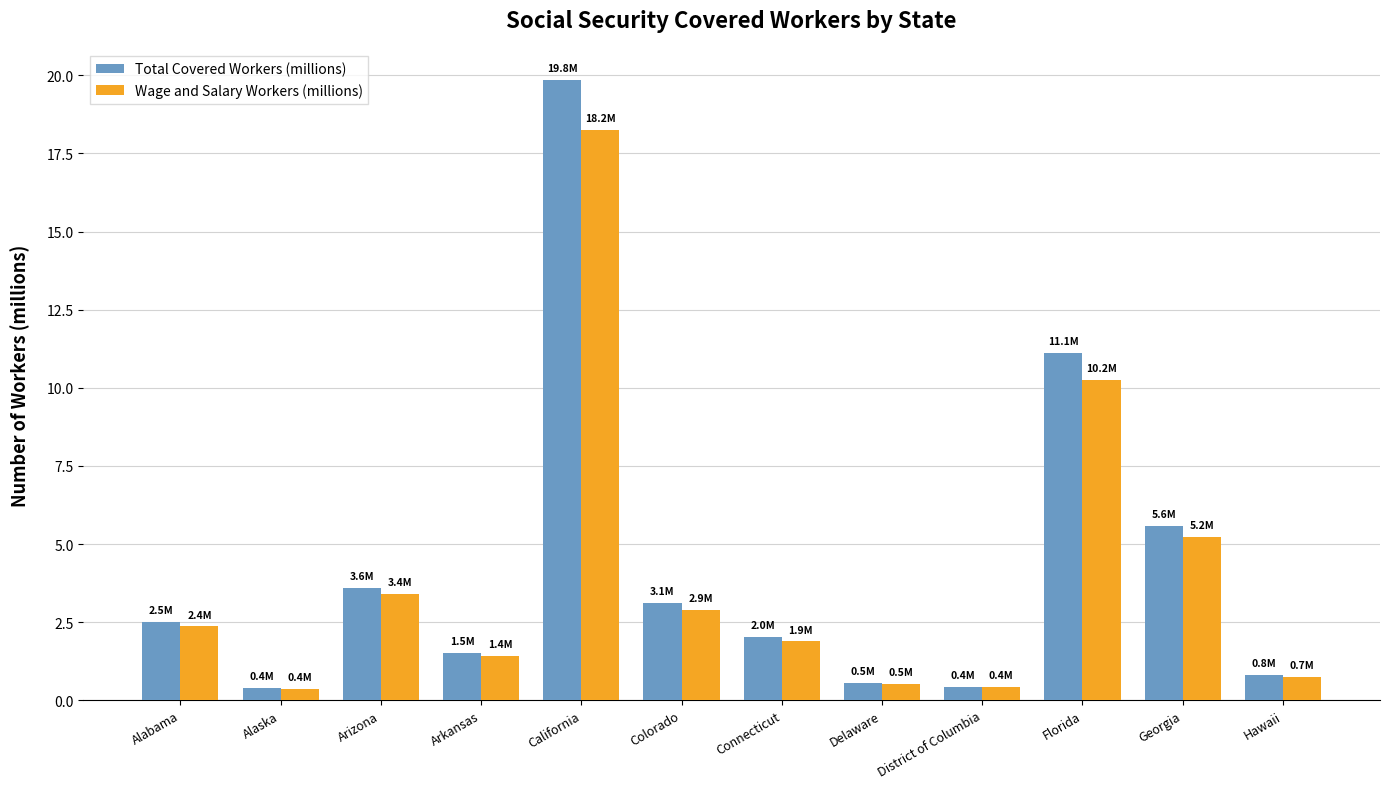

How many groups of bars are there?

12